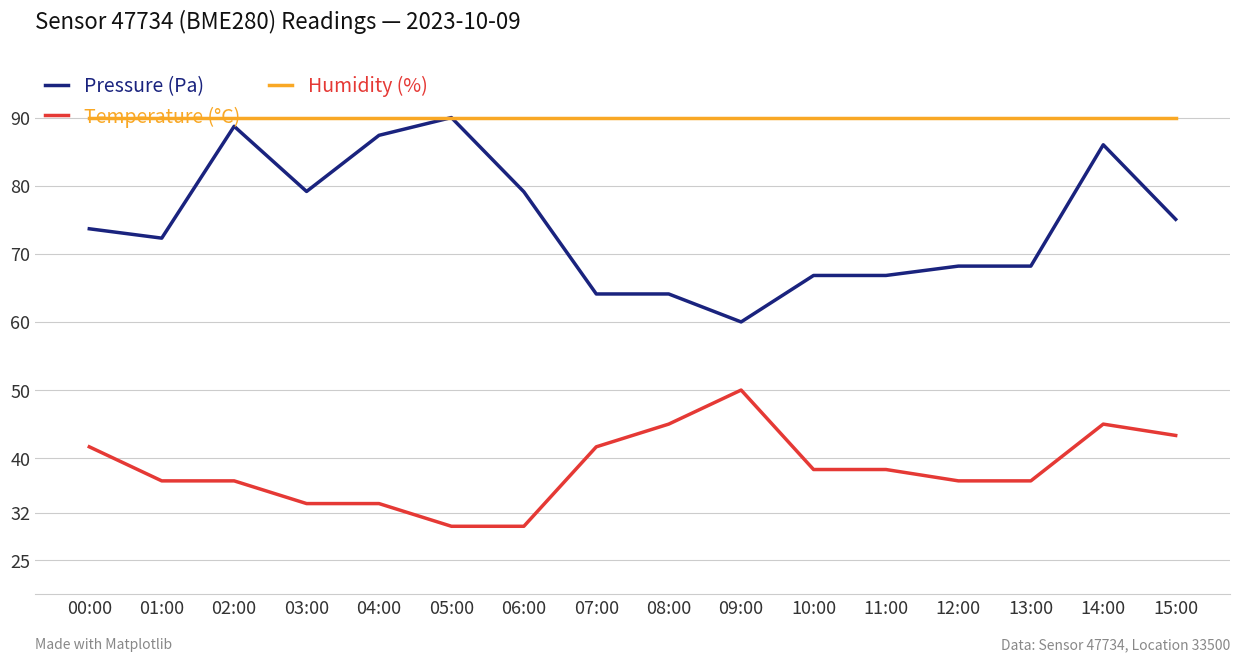

Which series has the widest spread of values?

Pressure (Pa)